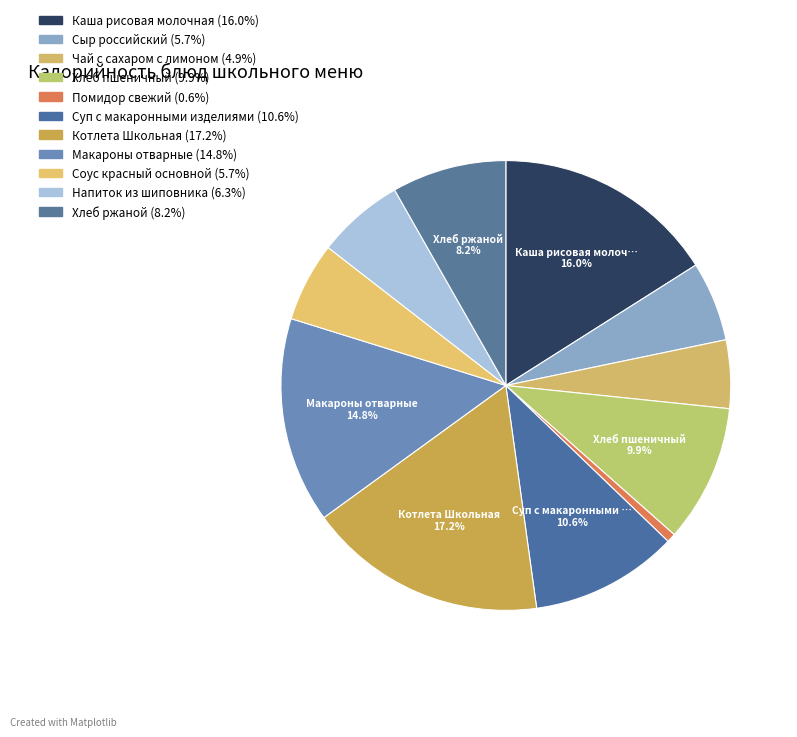

Count the number of slices in the pie.

11